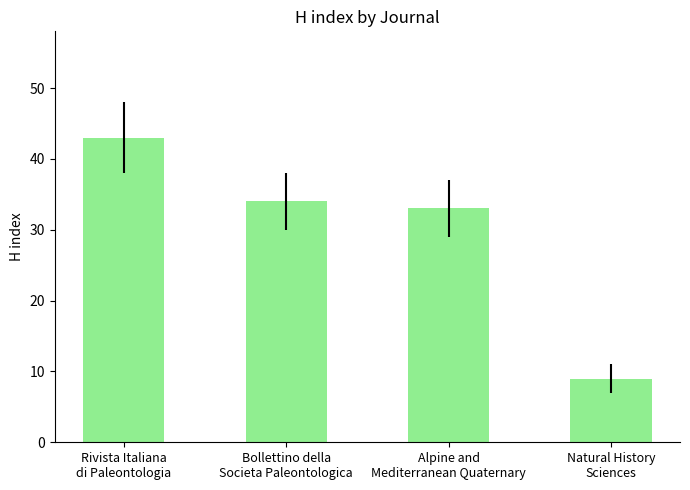

Reading right to left, transcribe all the data shown in this chart.

9	33	34	43